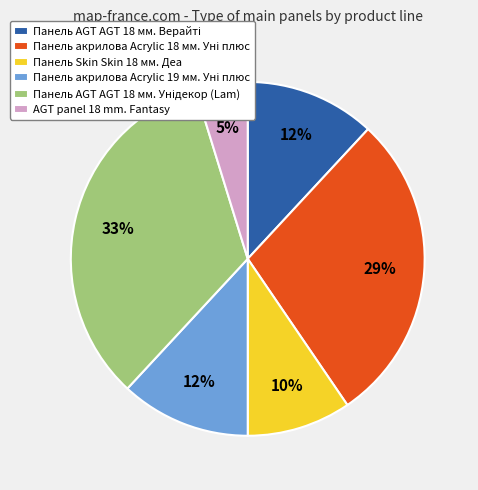

To the nearest percent, what is the average slice percentage?

17%